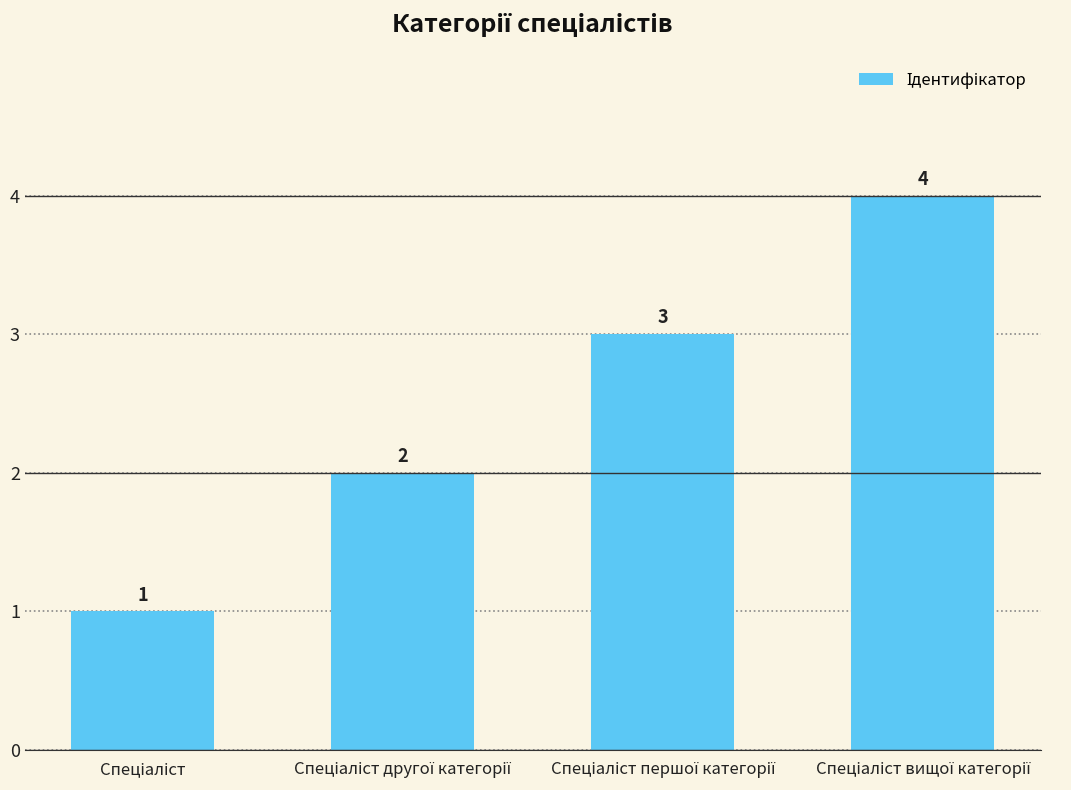

What is the value of the 1st bar from the left?

1